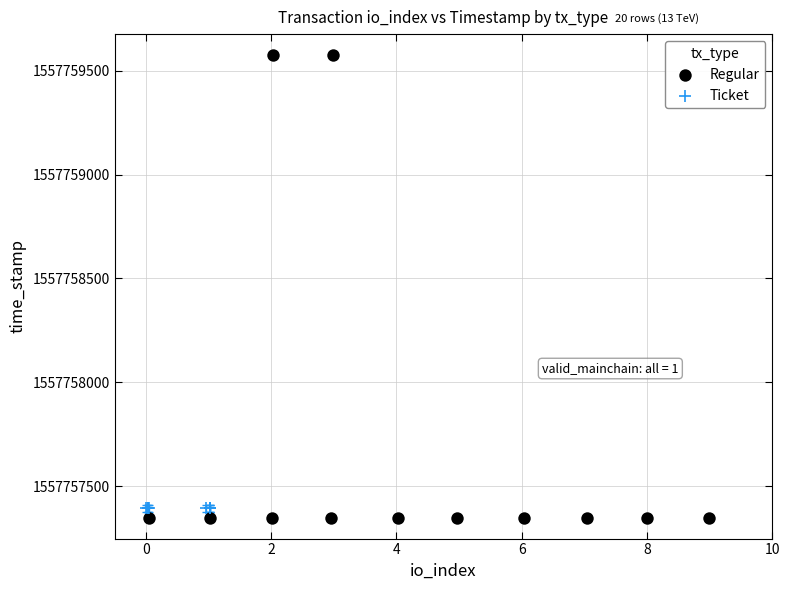

Which series contains the highest Y value?

Regular